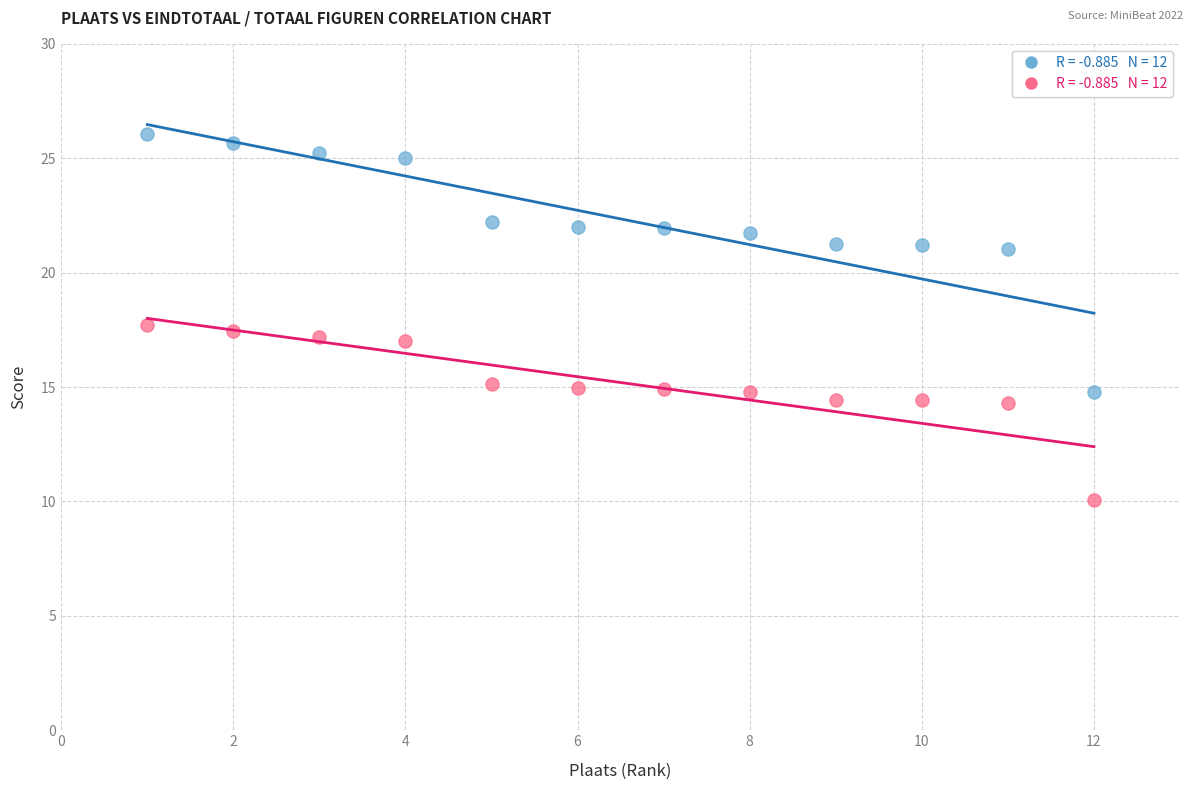

Across all data points, what is the range of X values (max minus min)?

11.0